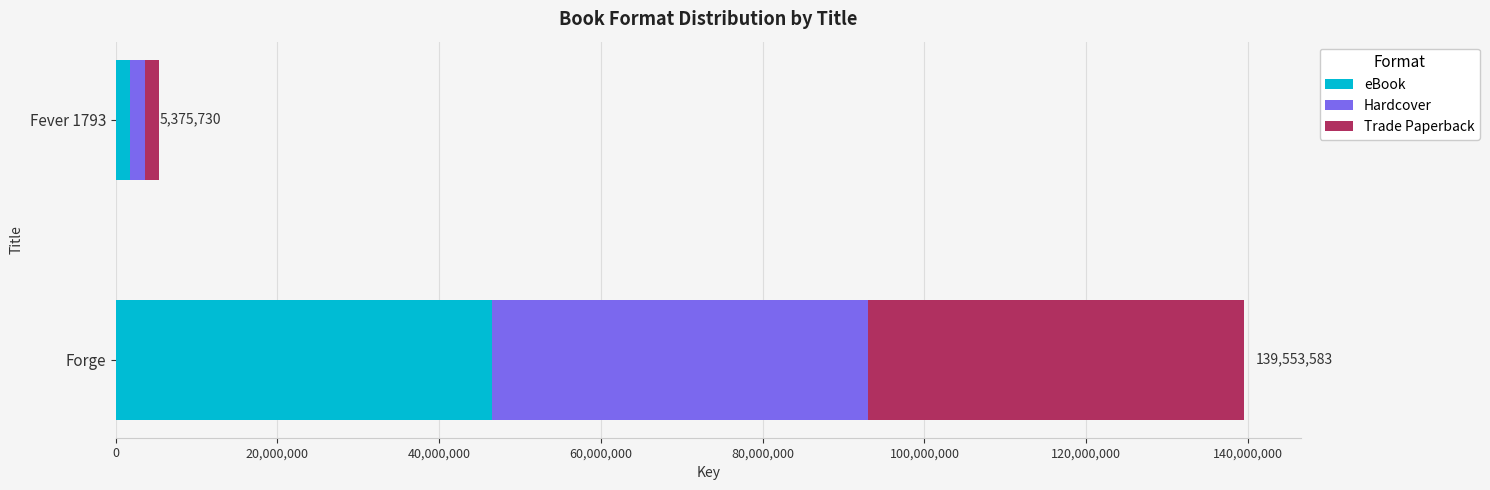

At which label is eBook closest to 24154885?

Fever 1793